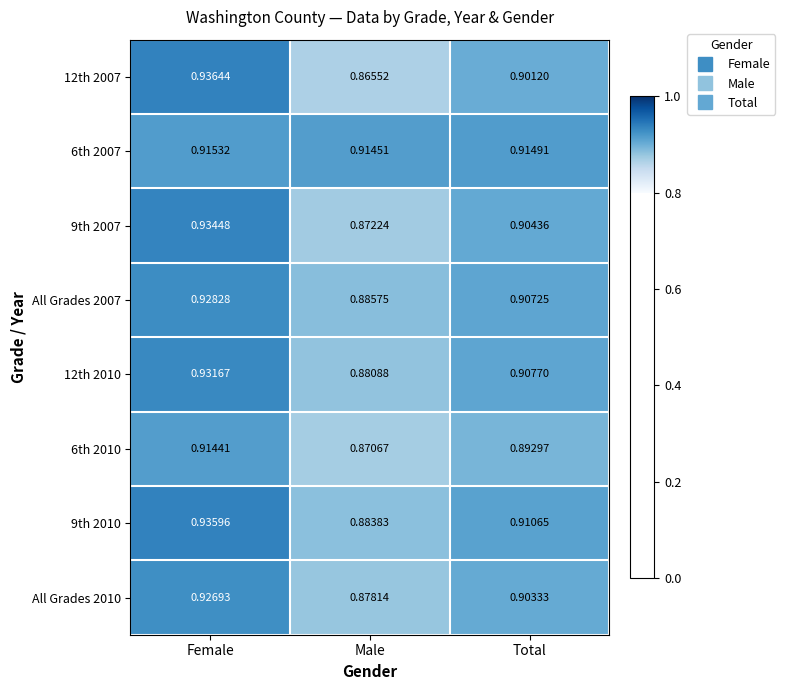

List the series in order of their peak value, highest first.

12th 2007, 9th 2010, 9th 2007, 12th 2010, All Grades 2007, All Grades 2010, 6th 2007, 6th 2010